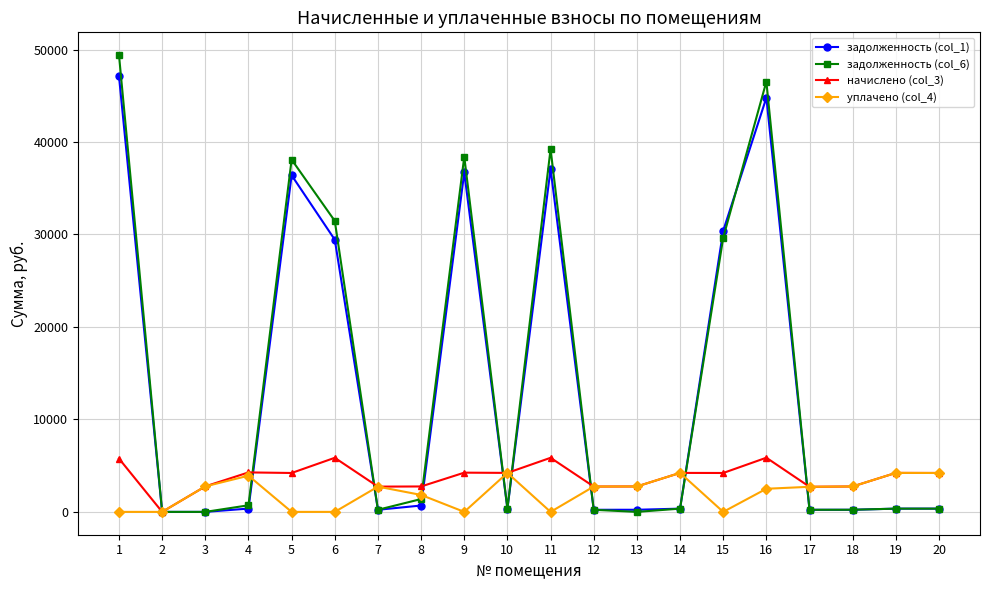

What is the maximum value shown in the chart?

49391.8